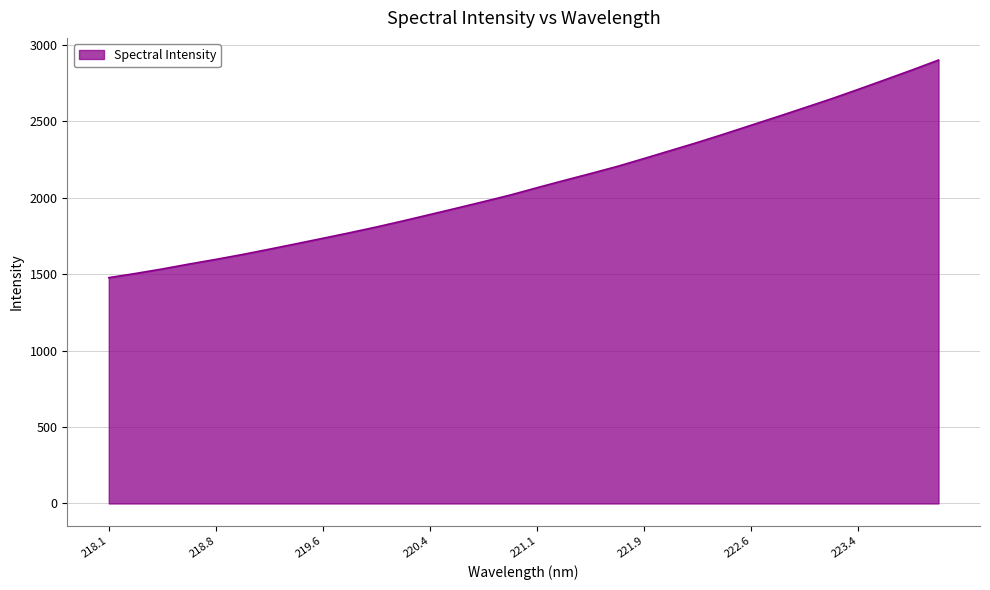

What is the minimum value shown in the chart?

1477.6